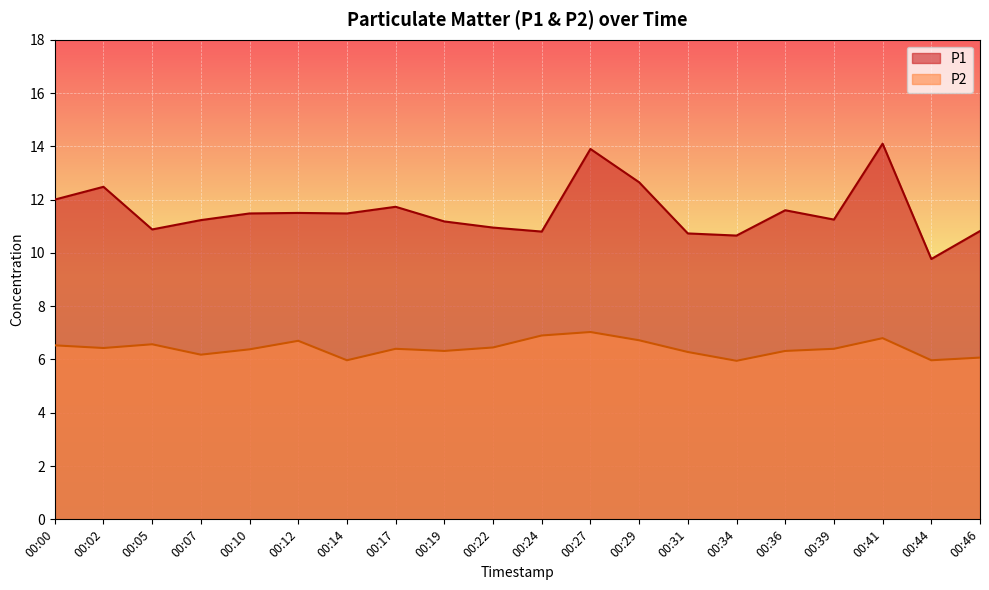

Rank the categories by P1 value from lowest to highest.

00:44, 00:34, 00:31, 00:24, 00:46, 00:05, 00:22, 00:19, 00:07, 00:39, 00:10, 00:14, 00:12, 00:36, 00:17, 00:00, 00:02, 00:29, 00:27, 00:41